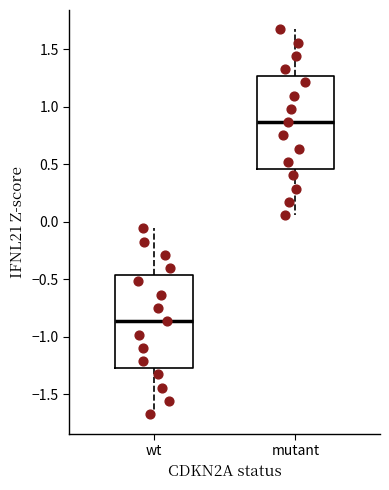

Reading left to right, read every box against the y-axis: the position of its median line, the range the box covers, and the ends of its whiskers. The values are not printed on the chart, so give them approximately, as read against the axis.

wt: median -0.85, box -1.25 to -0.45, whiskers -1.70 to -0.05
mutant: median 0.85, box 0.45 to 1.25, whiskers 0.05 to 1.65